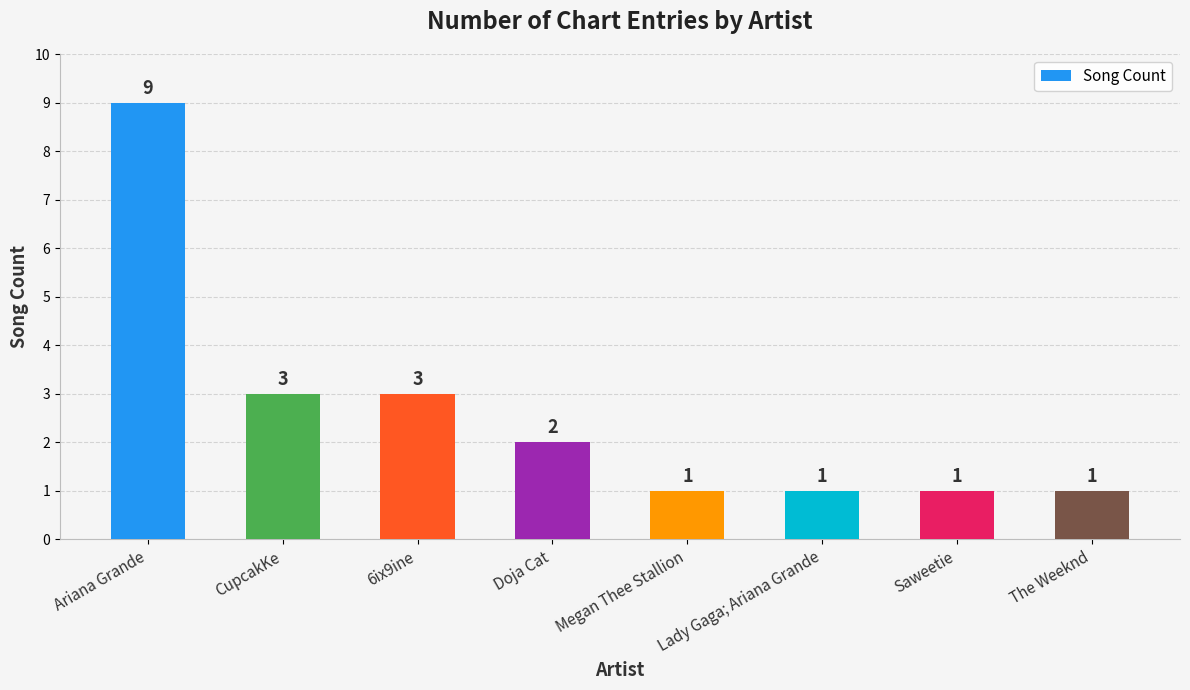

What is the sum of the values at Doja Cat and The Weeknd?

3